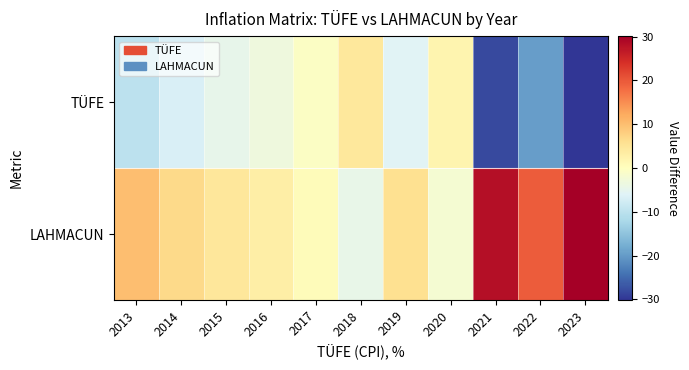

Which series has the largest total across all categories?

LAHMACUN